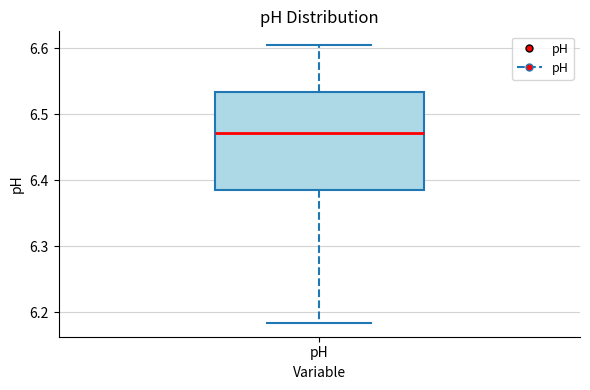

Transcribe this box plot: give where the median line is, the range the box spans, and where the two whiskers end, as read against the y-axis. The values are not printed on the chart, so give them approximately, as read against the axis.

median 6.47, box 6.38 to 6.53, whiskers 6.18 to 6.60